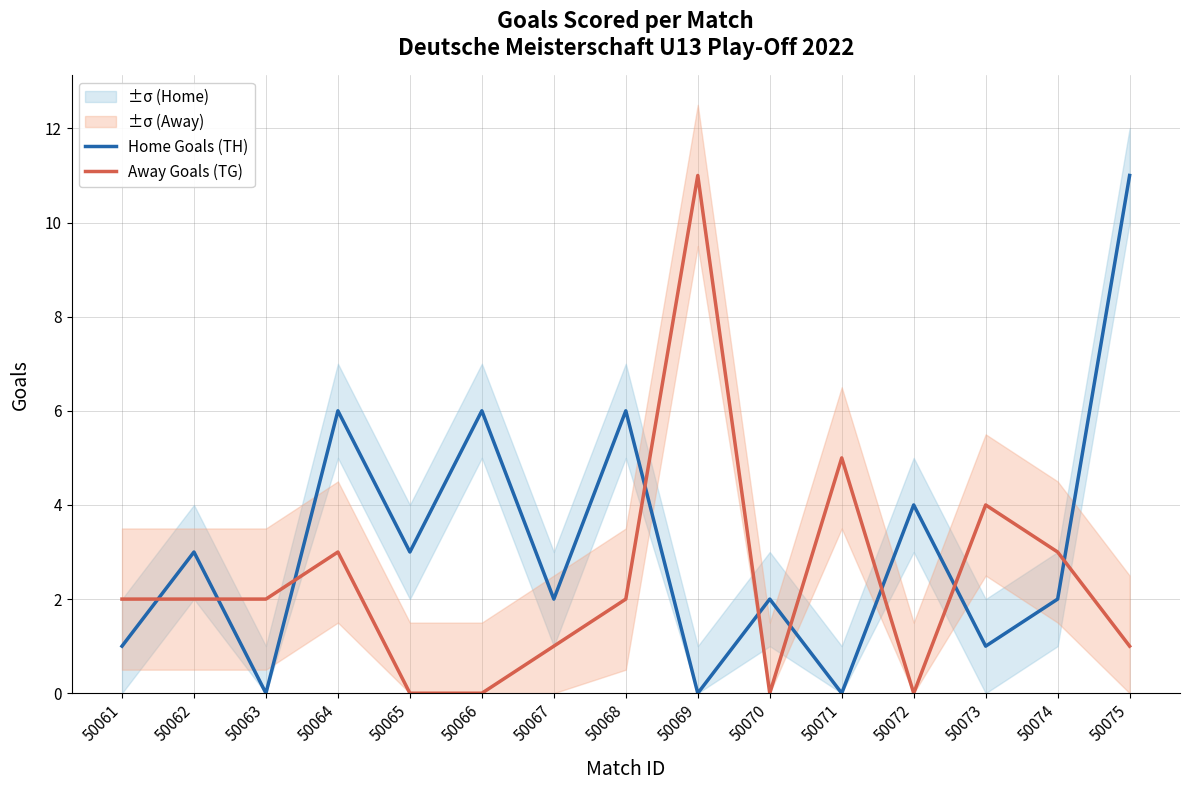

What is the spread (max minus min) of values at 50075?

10